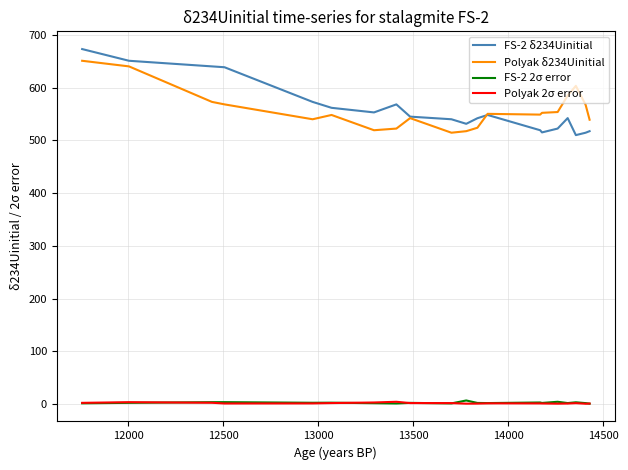

True or false: FS-2 δ234Uinitial and FS-2 2σ error cross at least once.

False